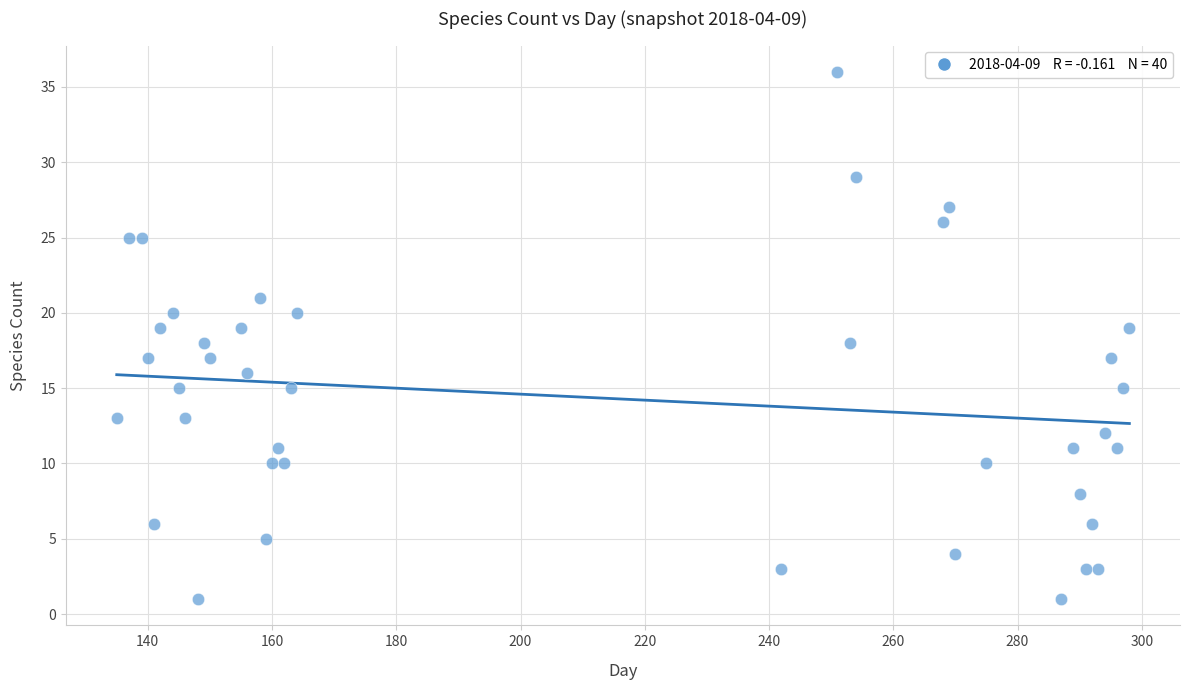

What is the range of Y values (max minus min)?

35